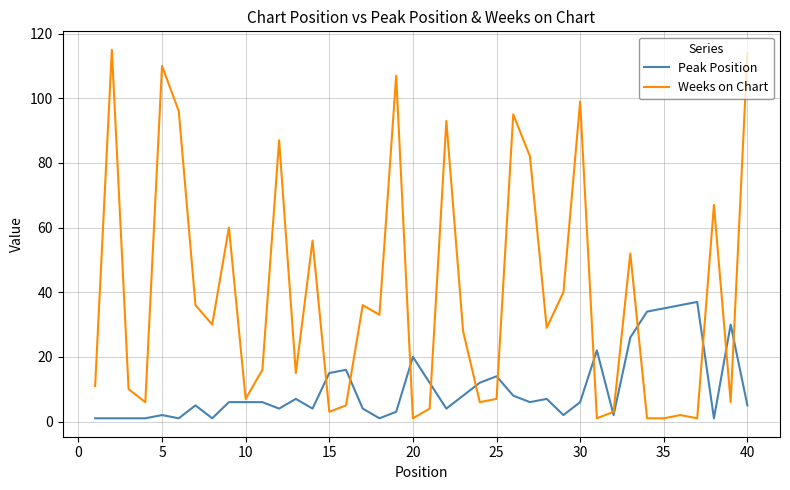

What is the greatest value displayed?

115